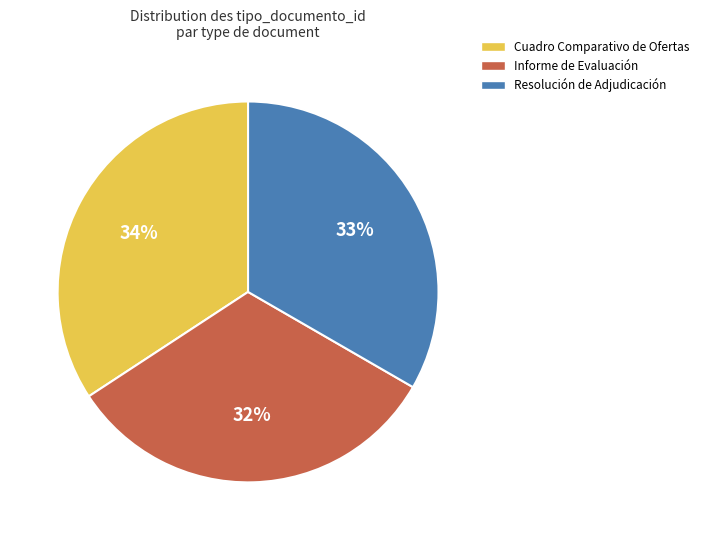

How many segments does this pie chart have?

3